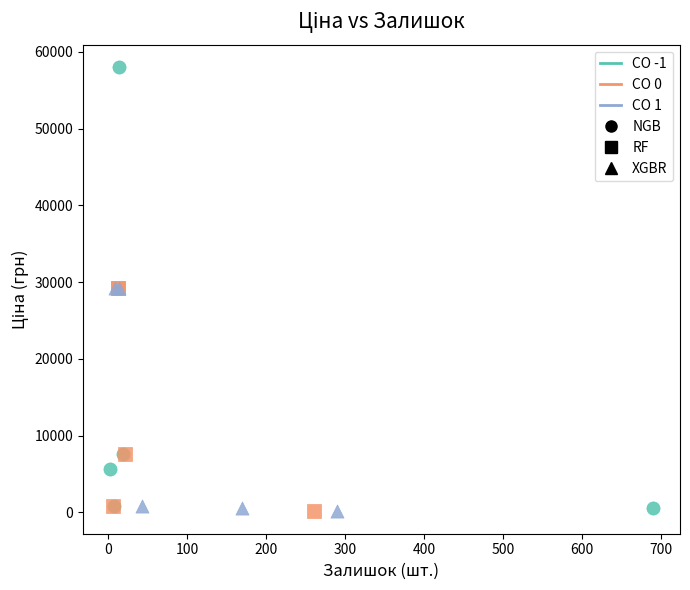

Which series has the widest spread of Y values?

NGB